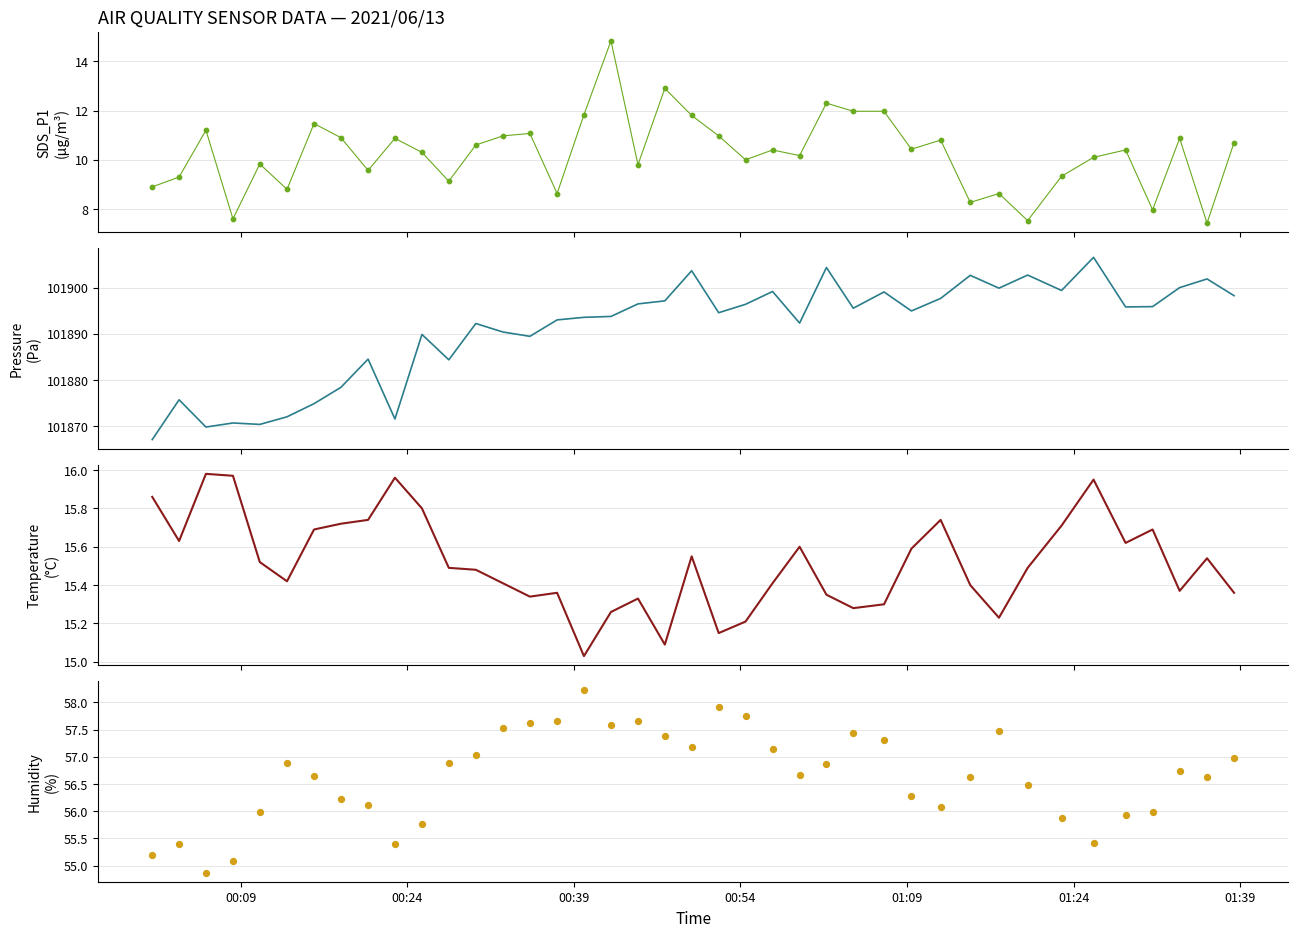

Which series reaches the maximum Y coordinate?

BME280_pressure